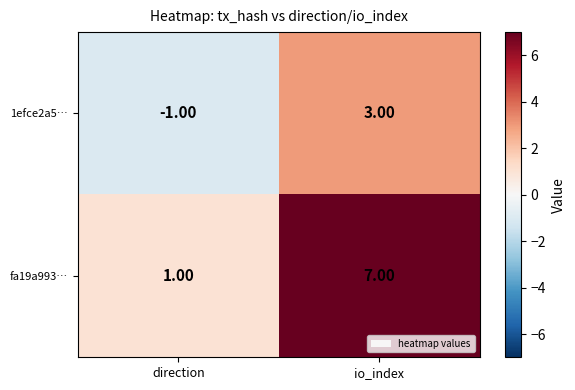

How many values in the 1efce2a5… series are below 3?

1